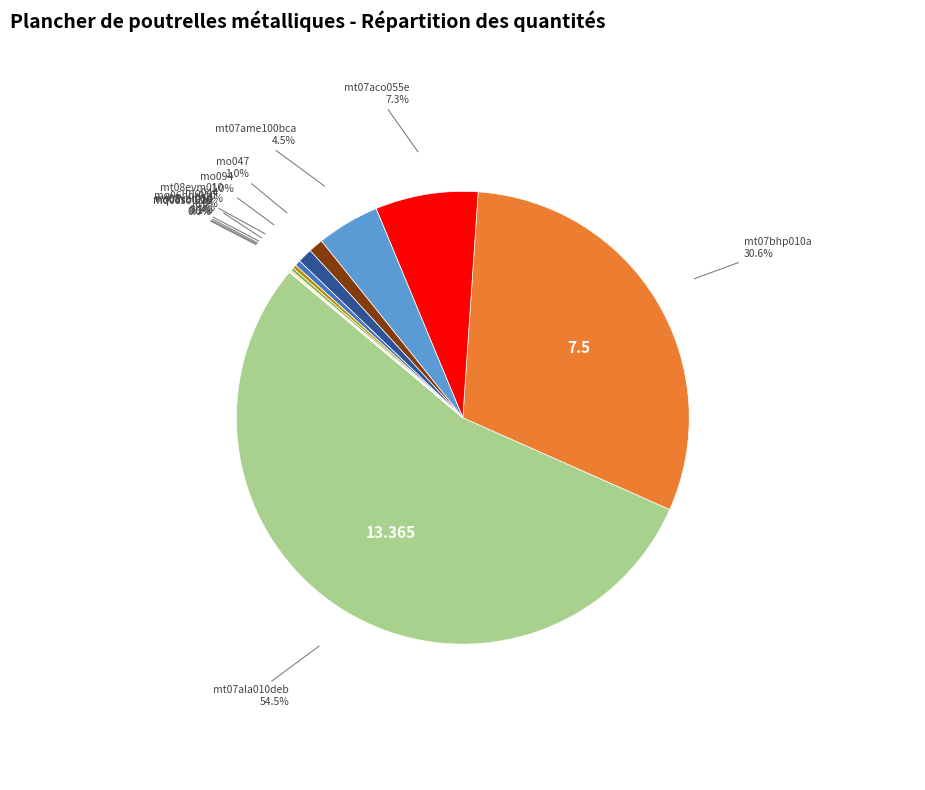

Is mo047 the majority of the pie?

No